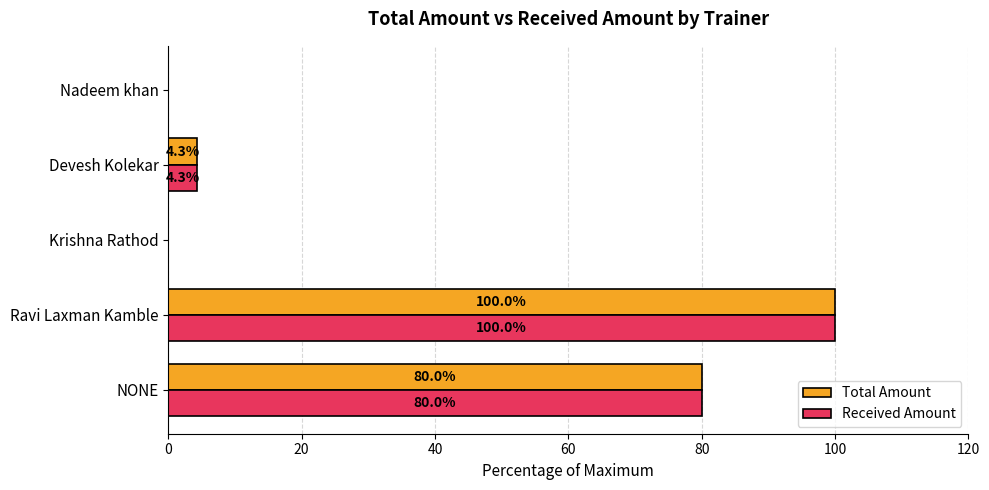

At which category is the sum across all series the highest?

Ravi Laxman Kamble